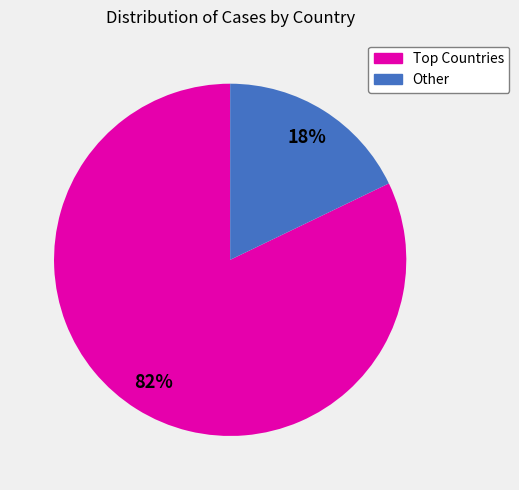

To the nearest percent, what is the average slice percentage?

50%